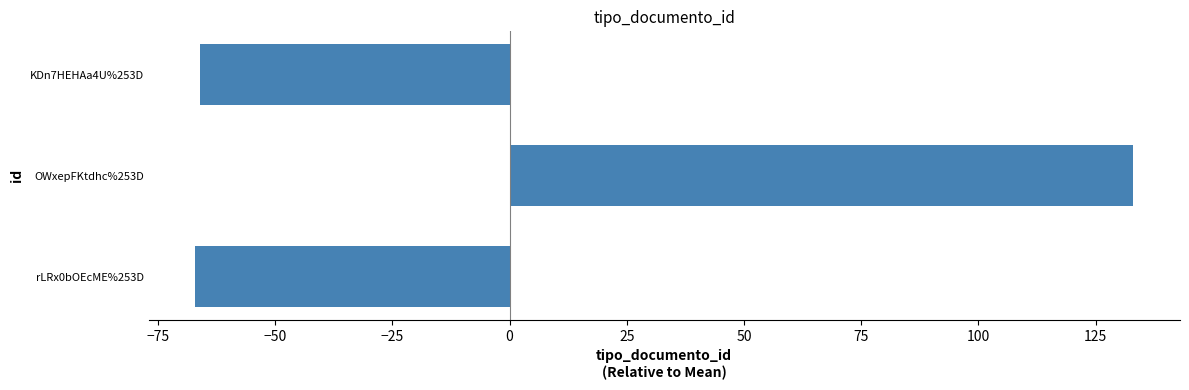

What is the difference between the maximum and second lowest values?

199